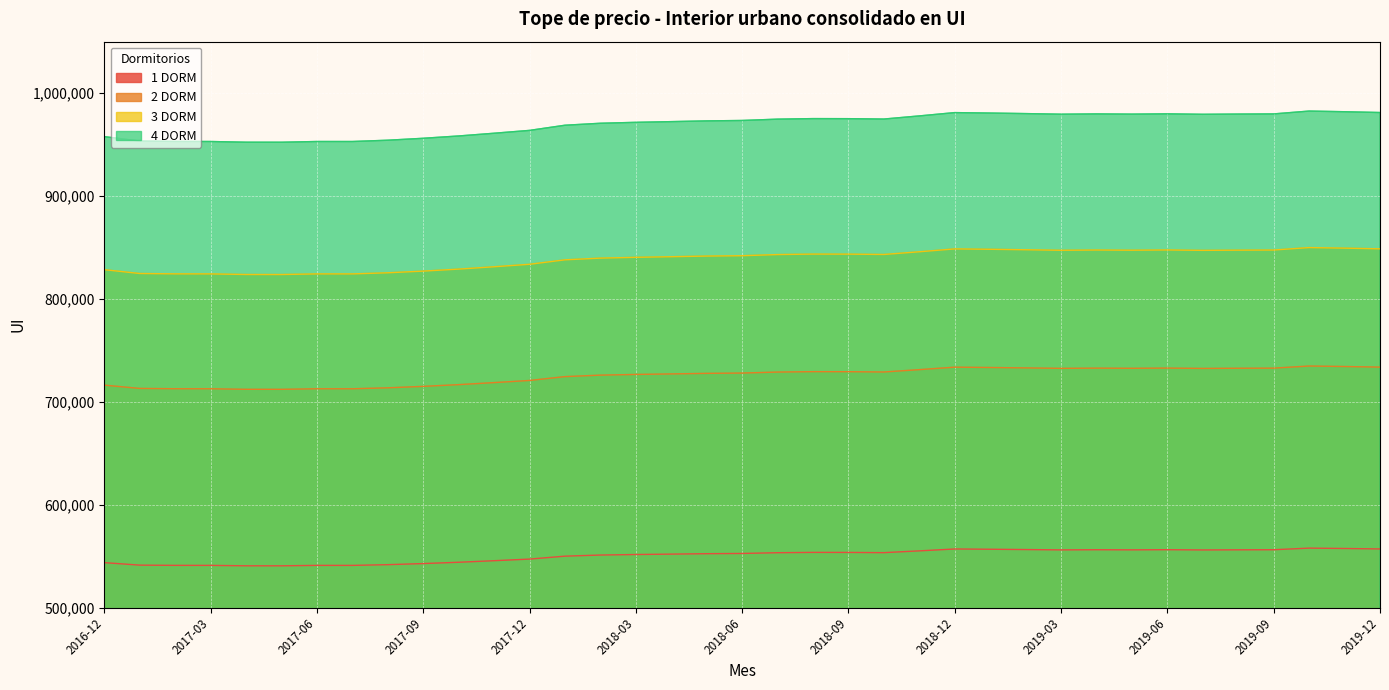

At which category does 4 DORM reach its first local valley?

2017-05